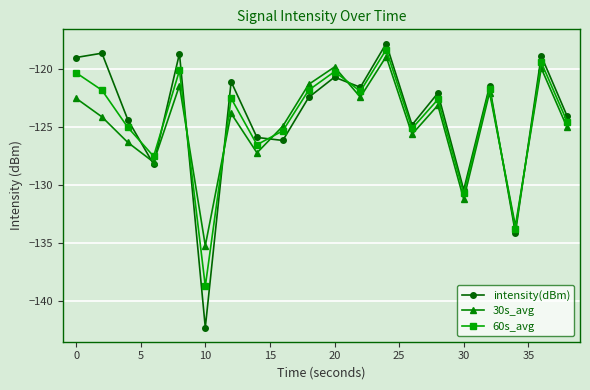

Which series has the largest range (max minus min)?

intensity(dBm)